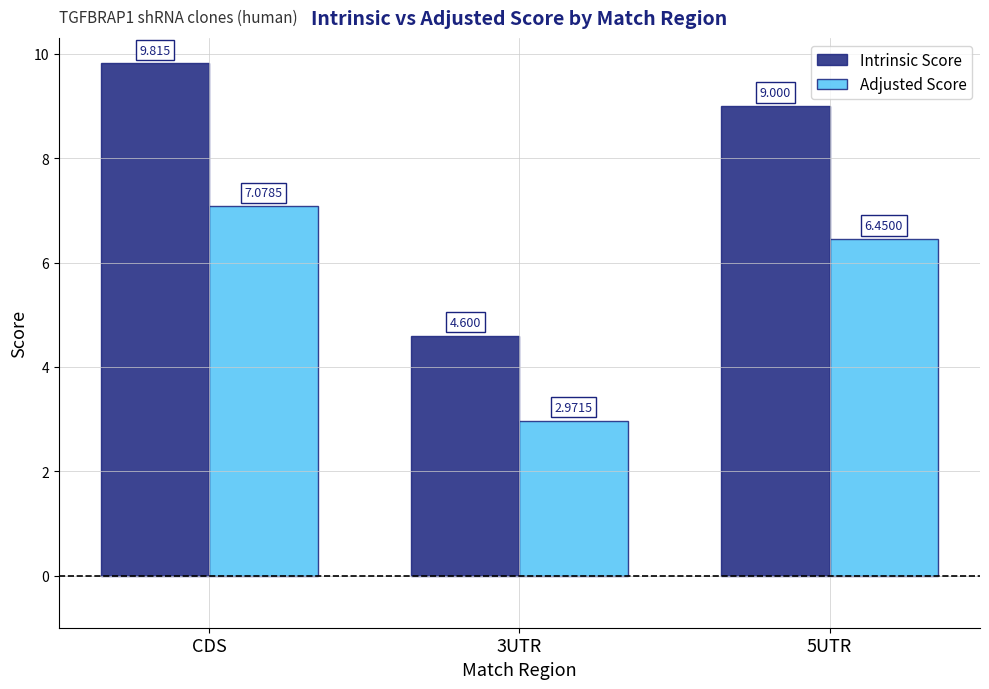

Which series has the widest spread of values?

Intrinsic Score